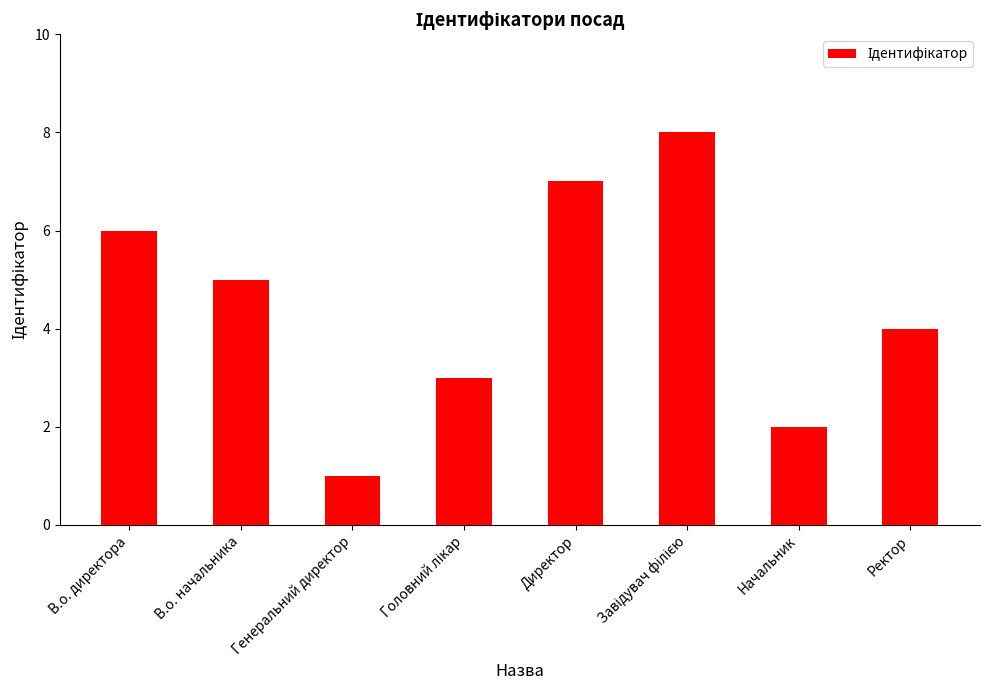

At which label is the value closest to 4?

Ректор